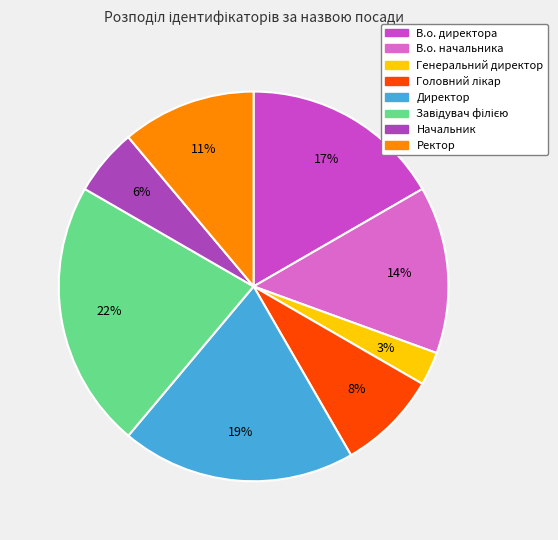

Between Начальник and Директор, which is larger?

Директор